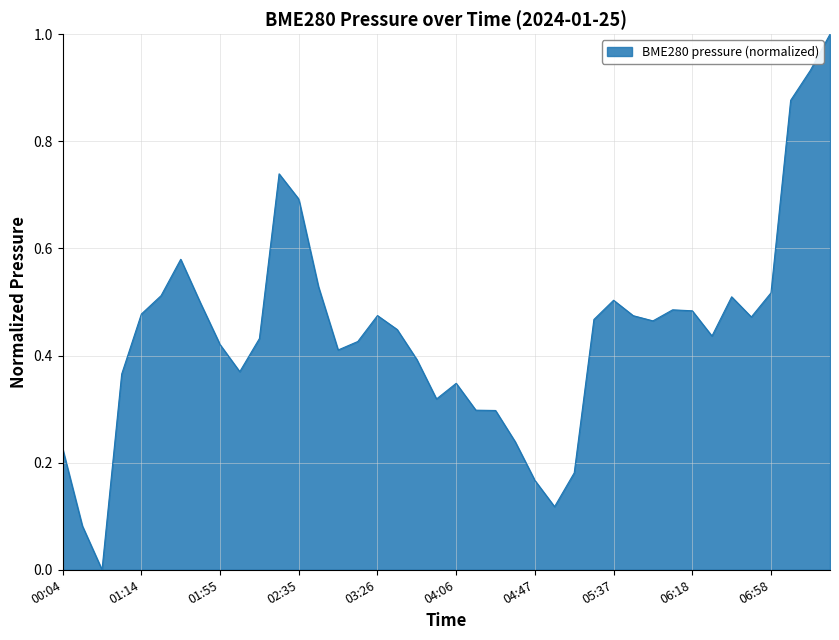

What is the difference between the maximum and minimum values?

1.0